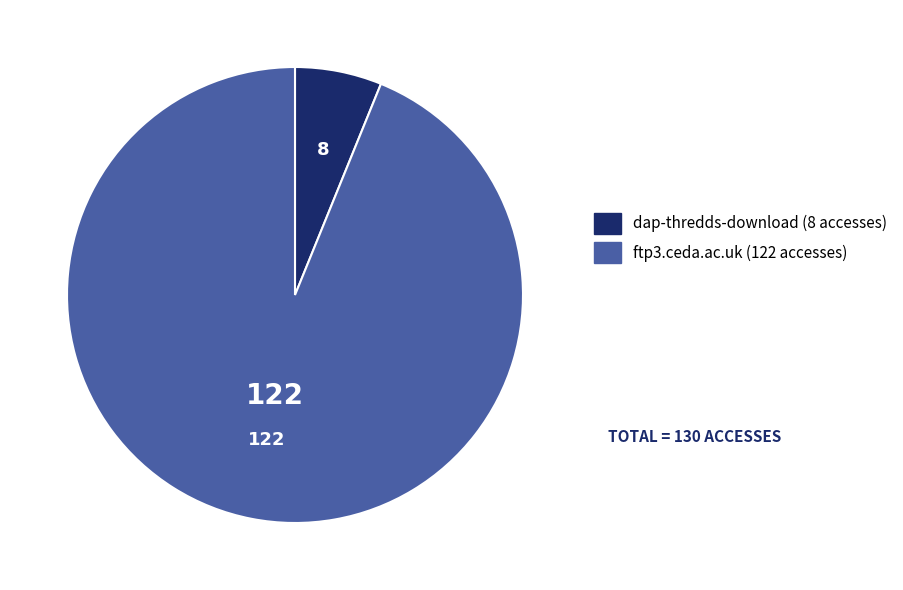

What is the ratio of the value at ftp3.ceda.ac.uk to the value at dap-thredds-download?

15.2